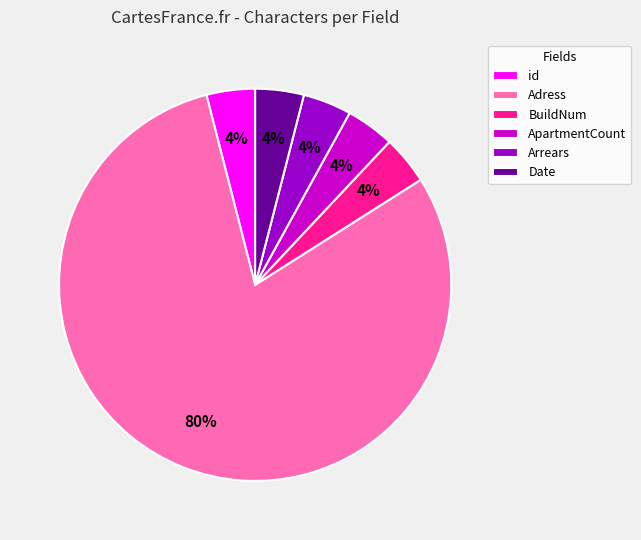

To the nearest percent, what is the difference between the largest and smallest slice percentages?

76%